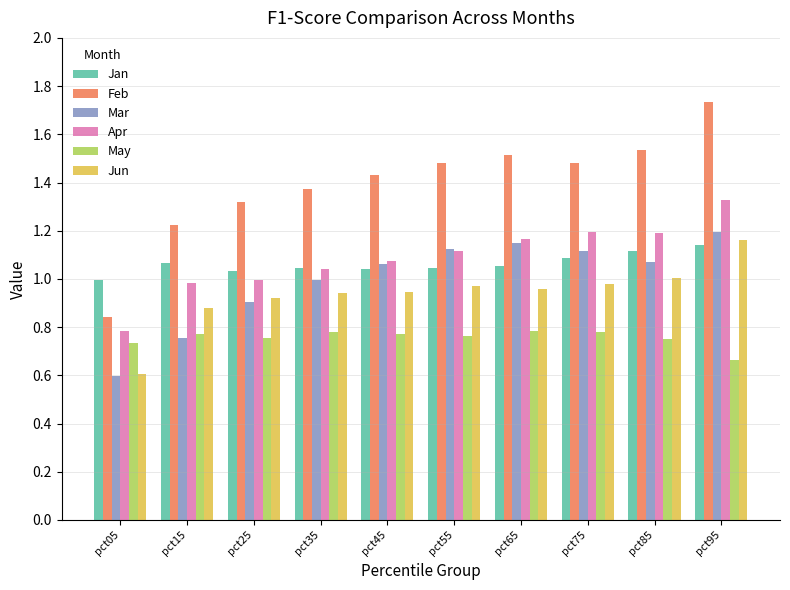

At which category is the sum across all series the highest?

pct95